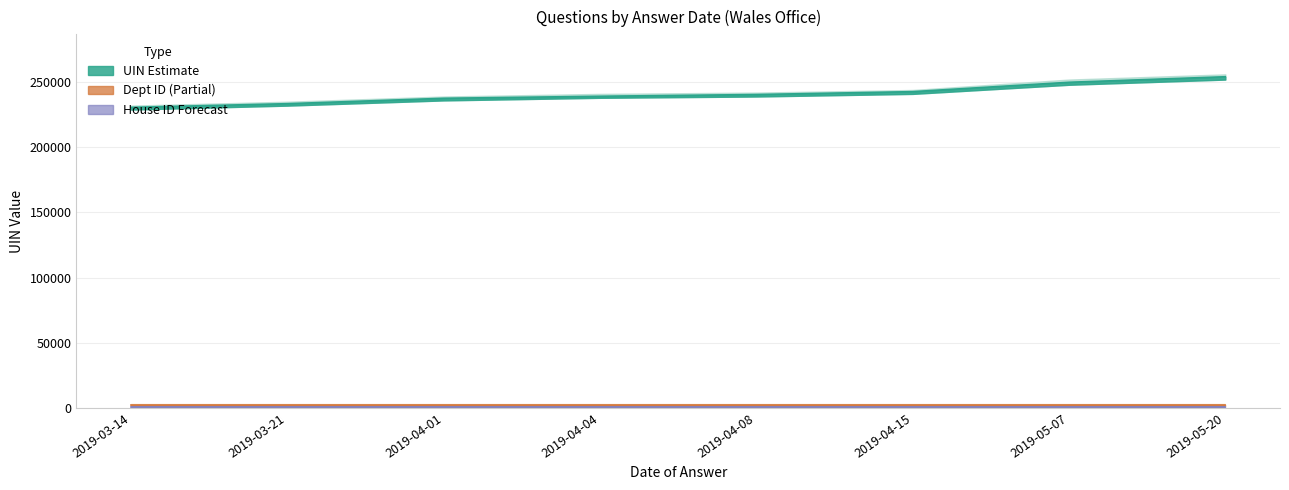

Is the value of Dept ID at 2019-05-20 greater than the value of House ID at 2019-05-20?

Yes